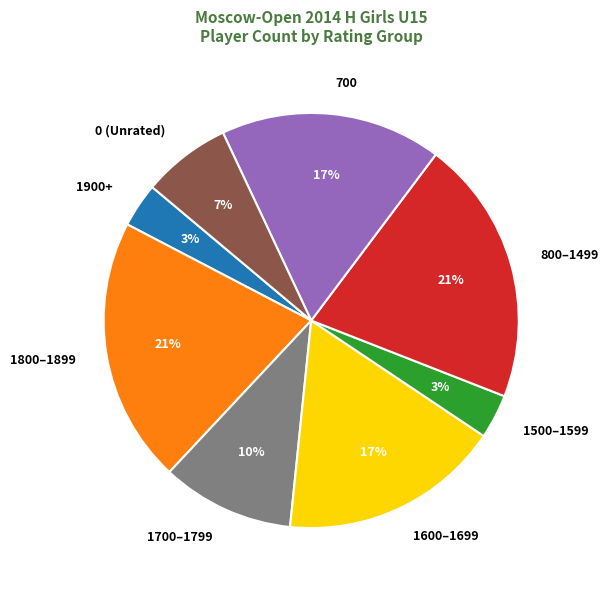

Combined, do 1500–1599 and 700 account for over 50%?

No